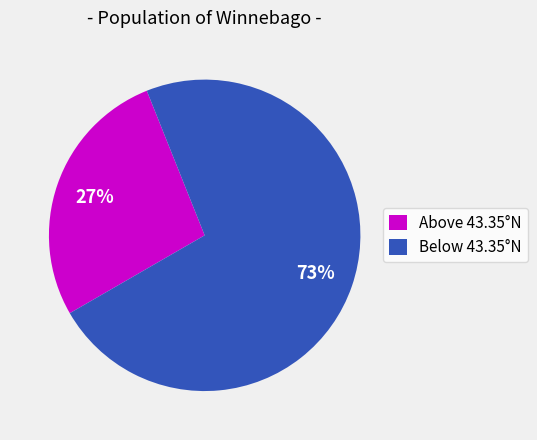

To the nearest percent, what is the combined percentage of Below 43.35°N and Above 43.35°N?

100%